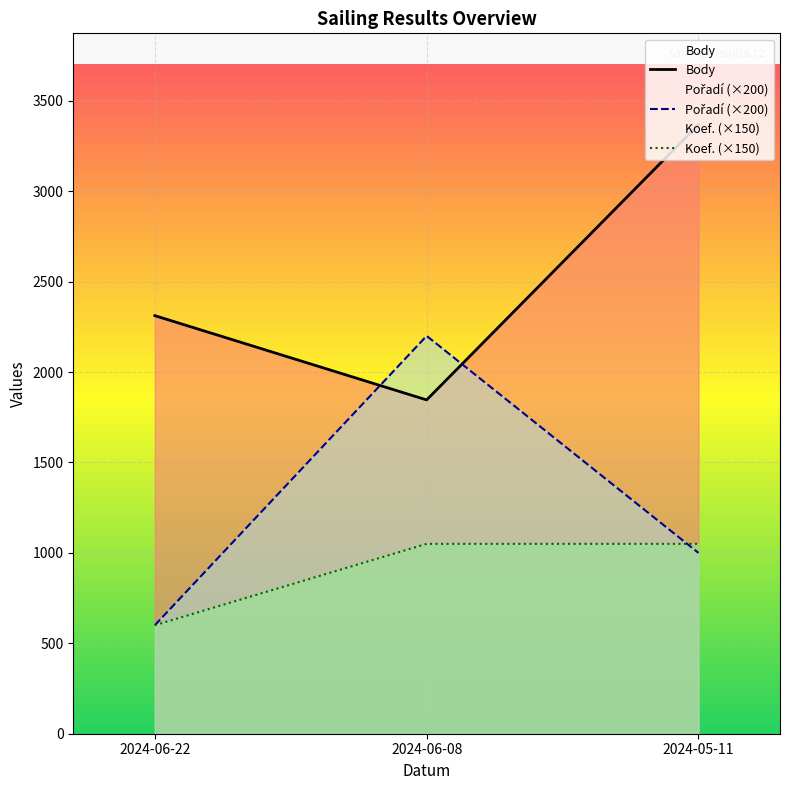

Which label corresponds to the largest value in the chart?

2024-05-11